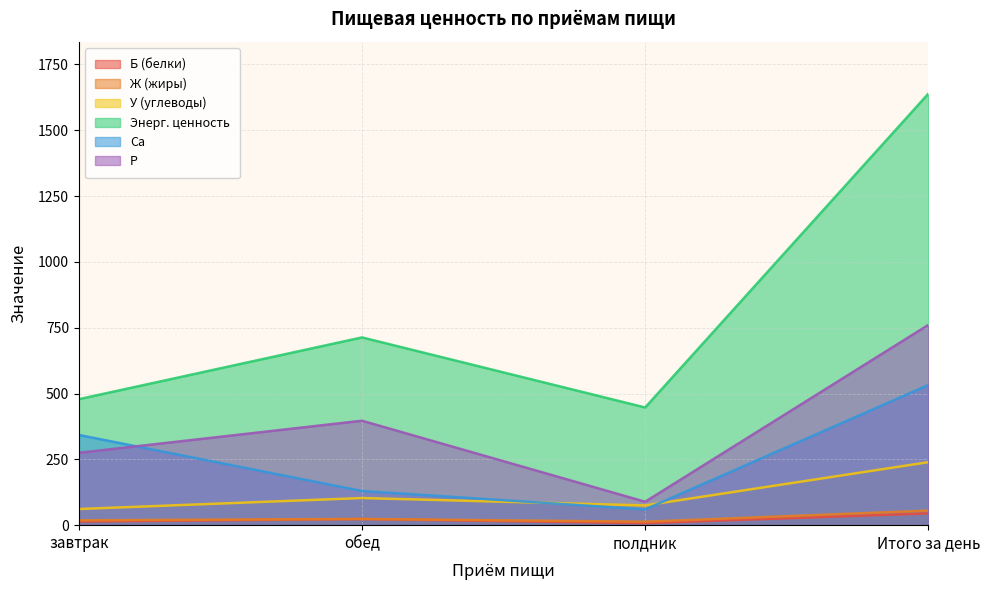

What is the difference between the highest and lowest values at Итого за день?

1593.8